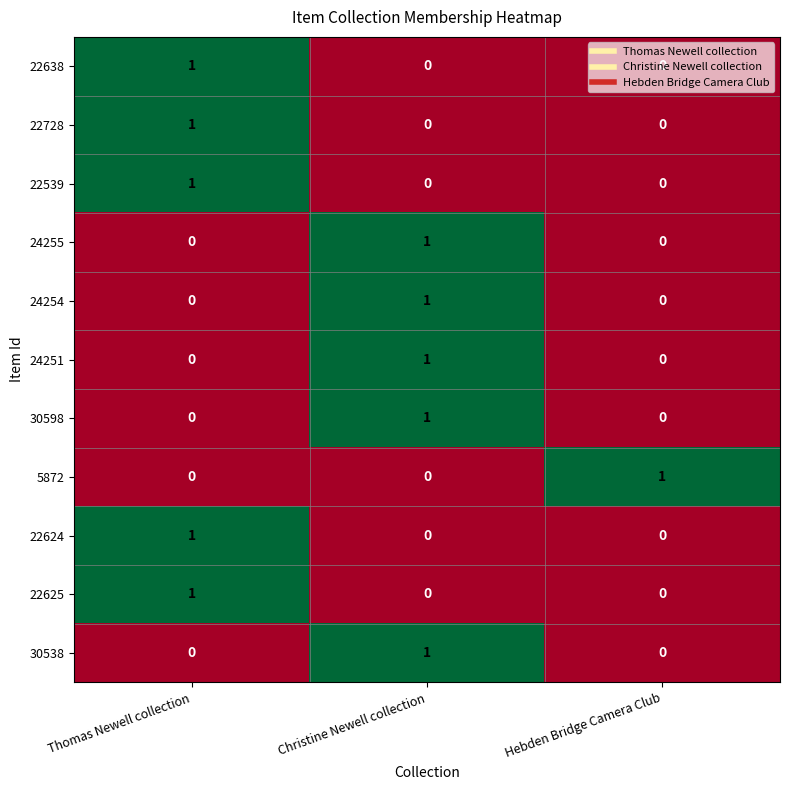

What is the difference between the highest and lowest values at Christine Newell collection?

1